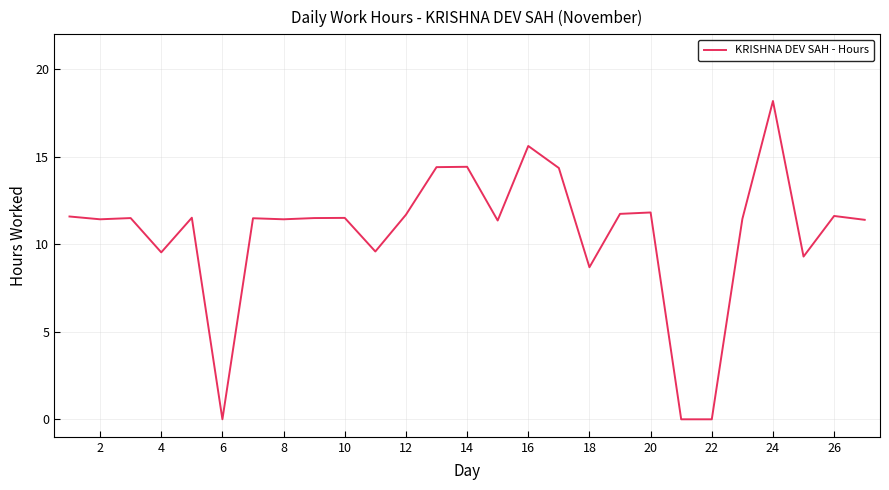

What is the greatest value displayed?

18.2